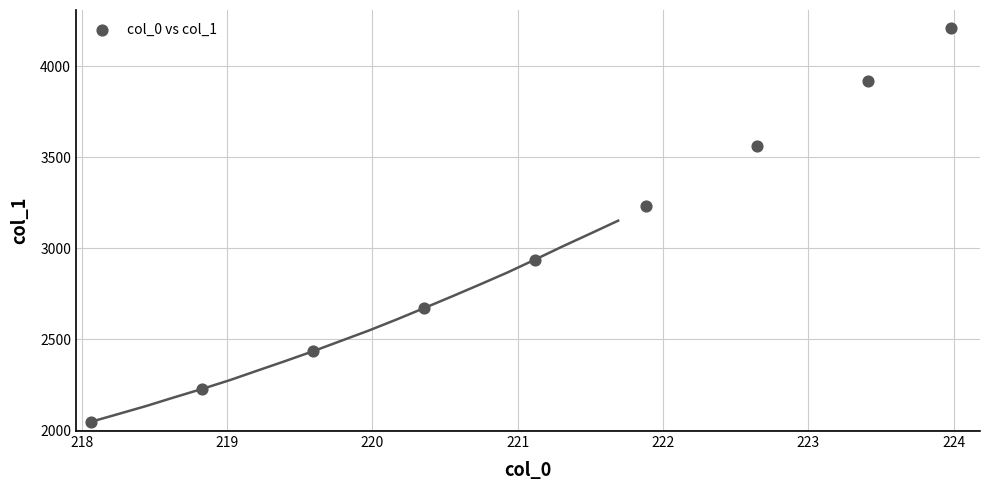

What is the average X value?

221.1